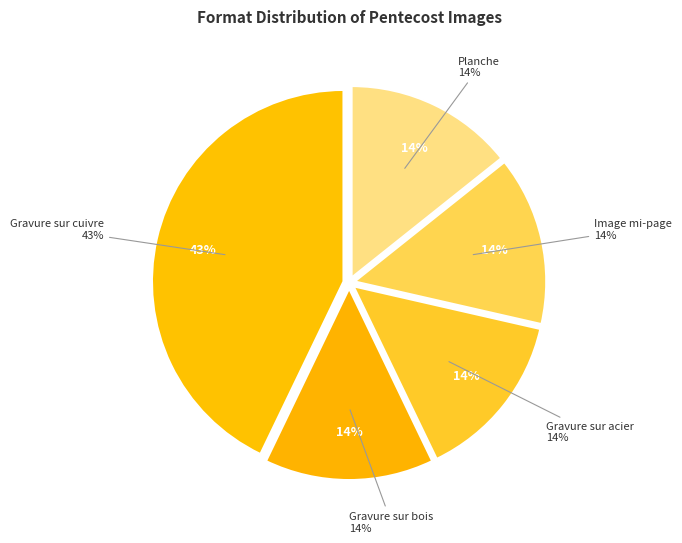

What is the total percentage of Gravure sur bois and Image pleine page?

28.6%